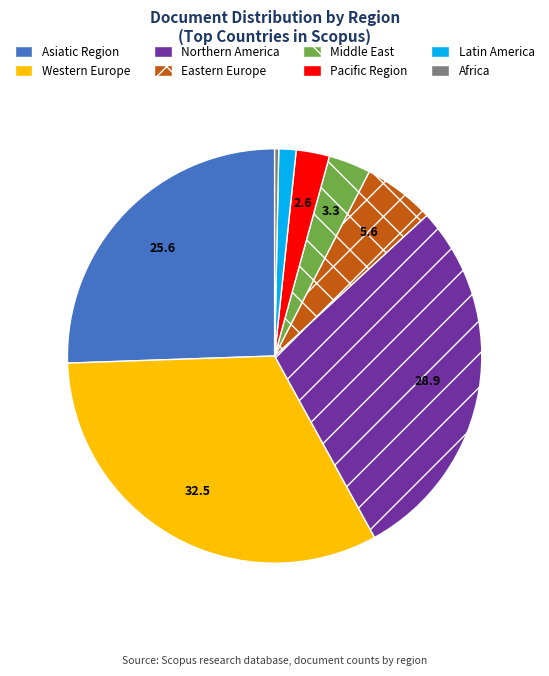

What is the largest slice in the pie chart?

Western Europe